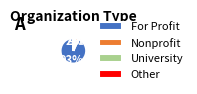

Which slice is the smallest?

Other